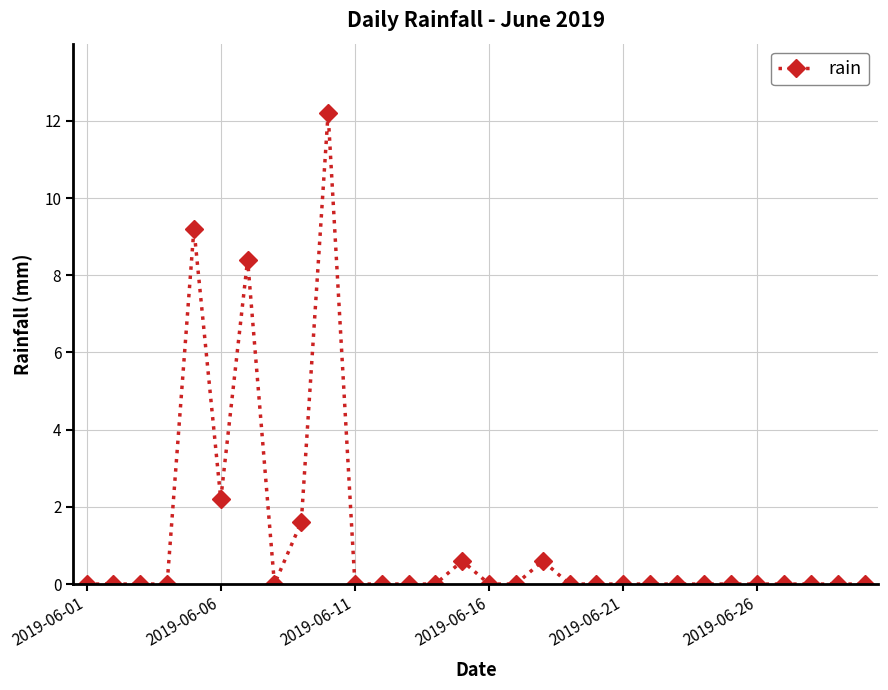

What is the difference between the maximum and minimum values?

12.2